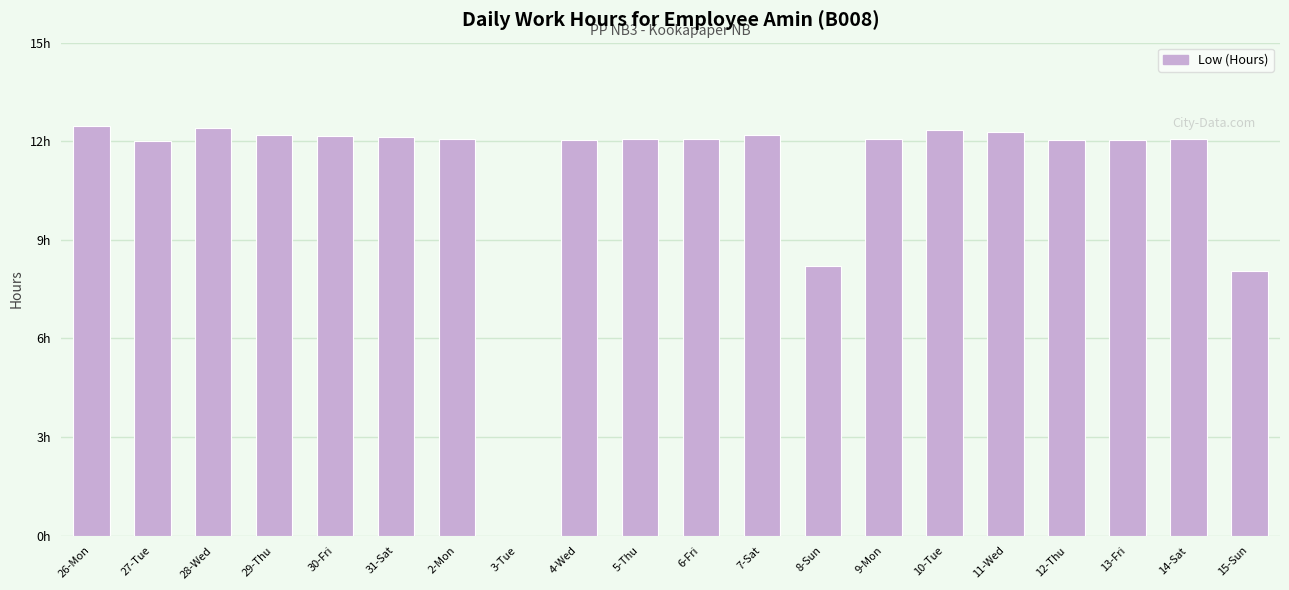

Are the bars horizontal?

No